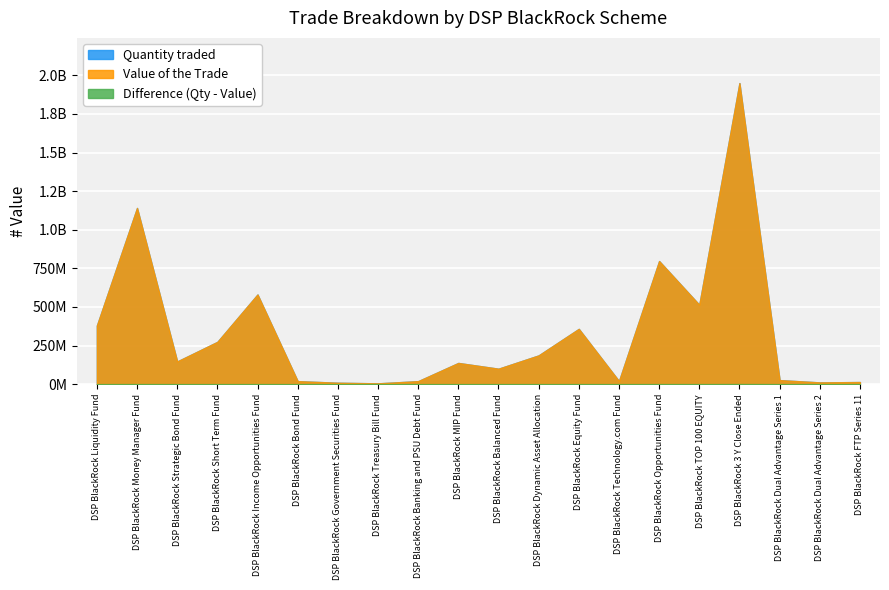

Reading left to right, what are all the values shown in this chart?

Value of the Trade: 379512660.1	1141037405.1	146966177.7	273737003.0	580666367.2	19495513.4	9197883.2	5198803.6	19495513.4	137268409.5	99976991.6	186157158.3	357917826.0	19995409.3	797316944.8	513882018.3	1949652381.2	26193986.1	11397383.3	13696855.3
Quantity traded: 379600000.0	1141300000.0	147000000.0	273800000.0	580800000.0	19500000.0	9200000.0	5200000.0	19500000.0	137300000.0	100000000.0	186200000.0	358000000.0	20000000.0	797500000.0	514000000.0	1950100000.0	26200000.0	11400000.0	13700000.0